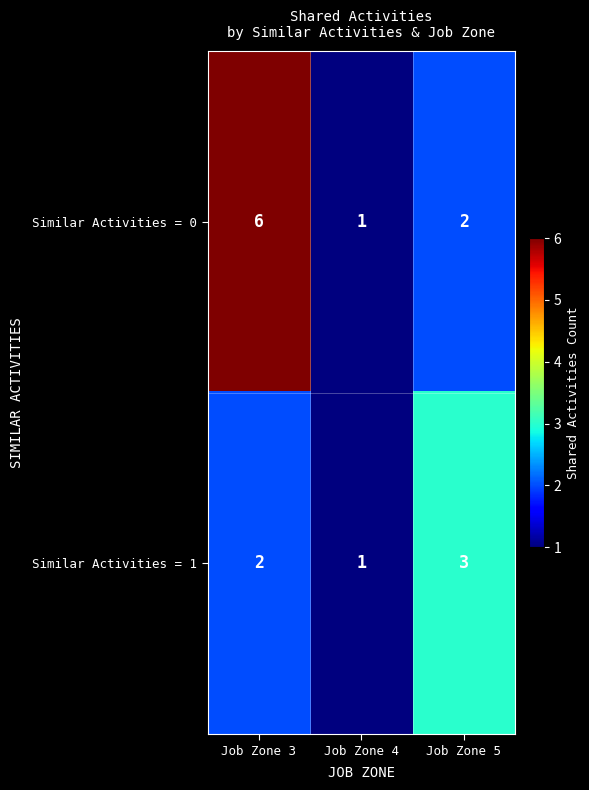

What is the average value of the Similar Activities = 0 series?

3